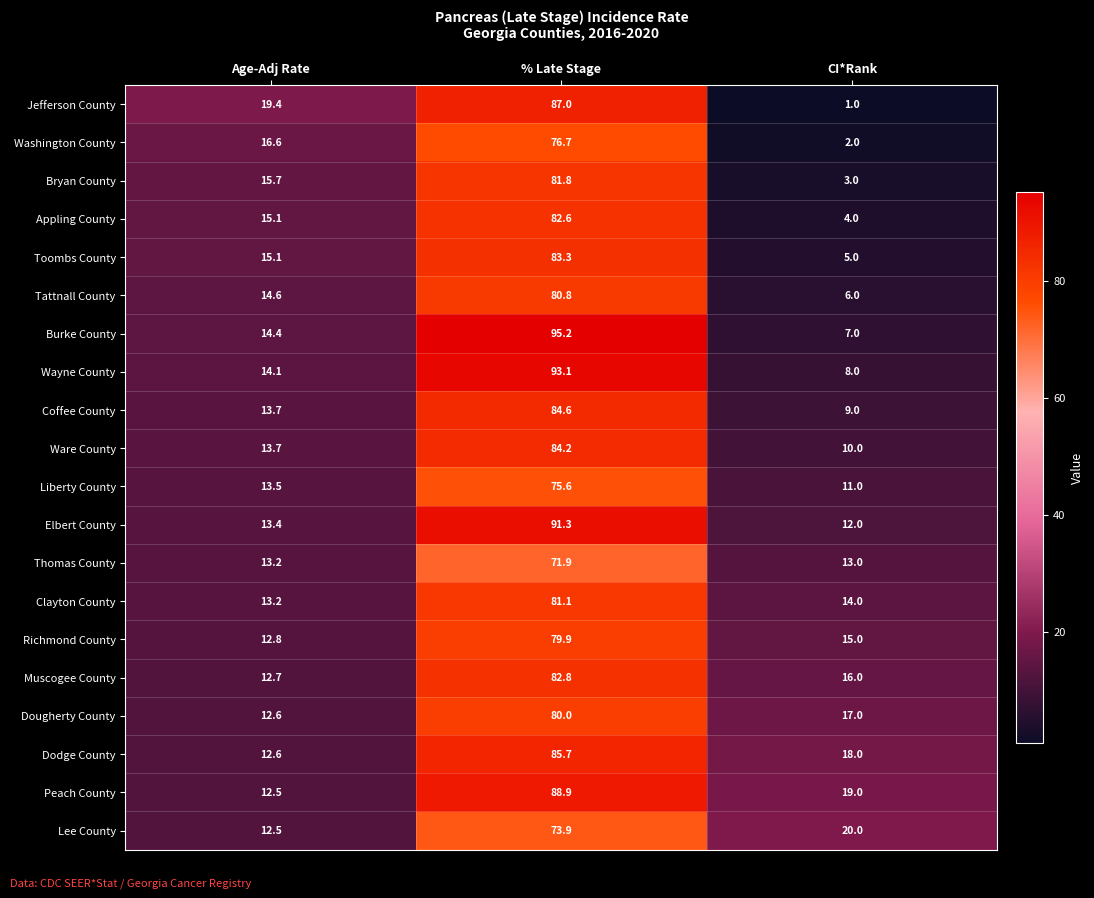

The value of Ware County at % Late Stage is 84.2. True or false?

True